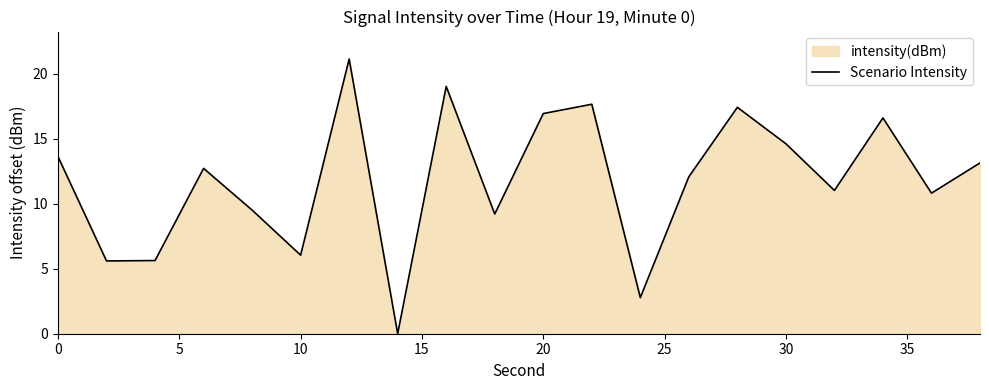

The chart shows a value of 6.0 at 10. True or false?

True